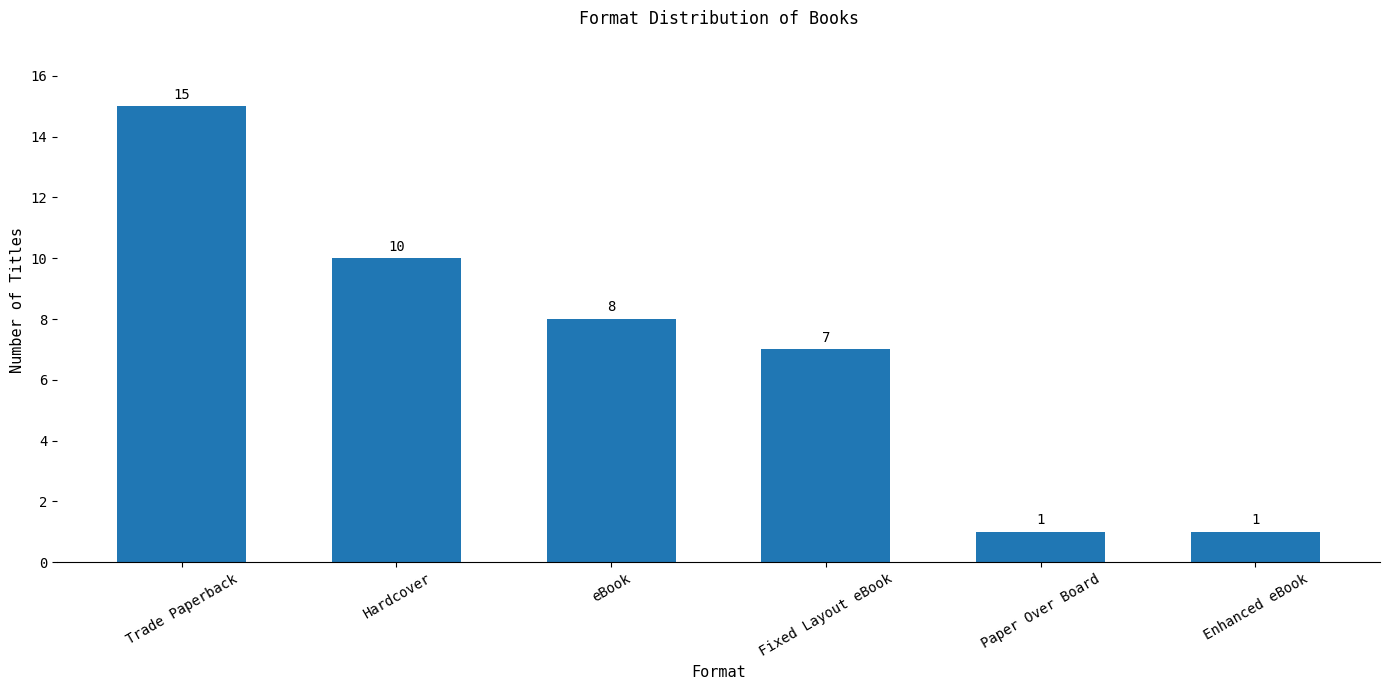

Are the bars grouped side by side (vs. stacked)?

No